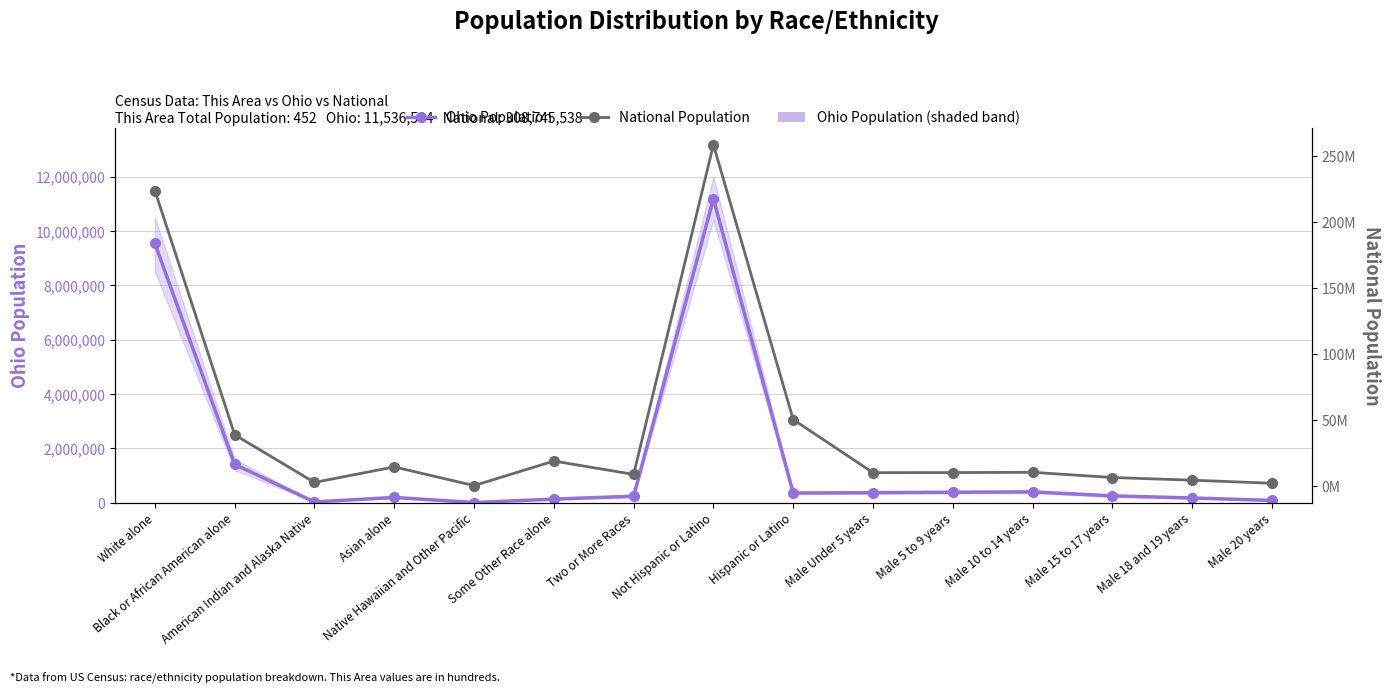

Where is Ohio Population nearest to the value 5592948?

White alone